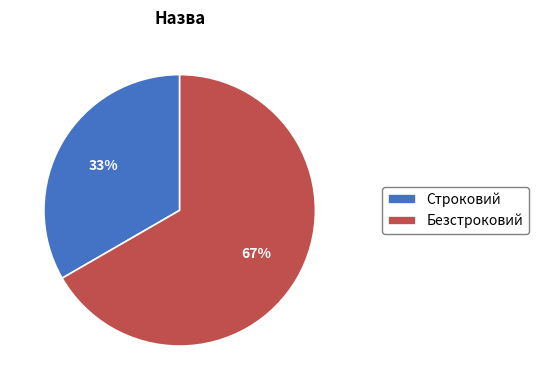

To the nearest percent, what portion does Безстроковий represent?

67%